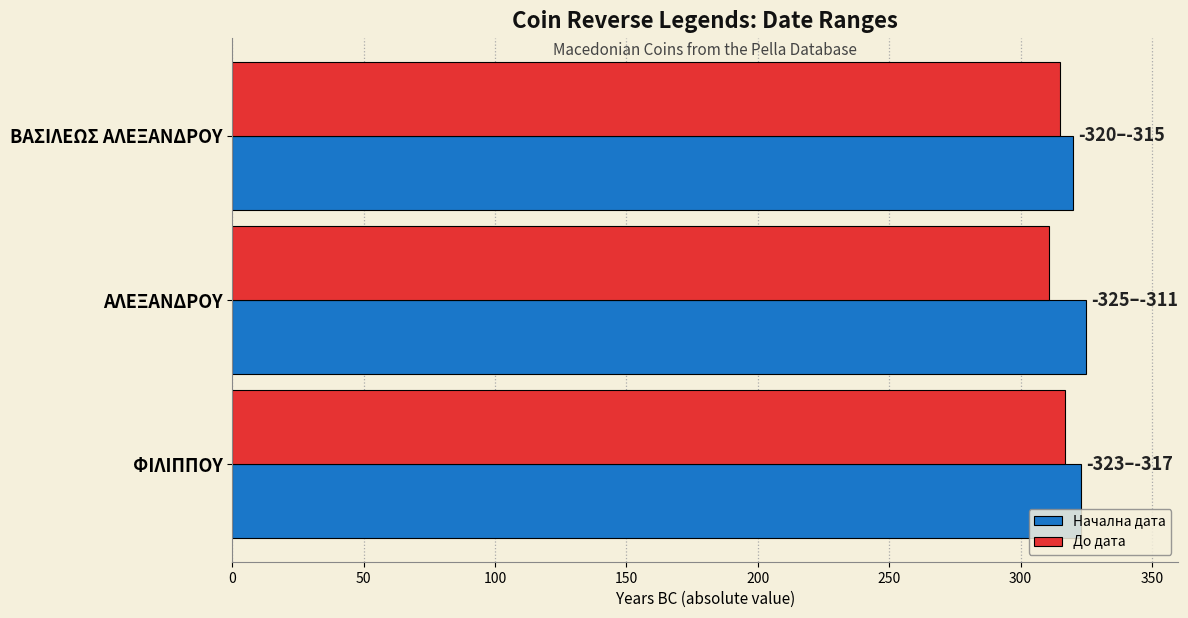

What is the sum of the До дата values at ΒΑΣΙΛΕΩΣ ΑΛΕΞΑΝΔΡΟΥ and ΦΙΛΙΠΠΟΥ?

632